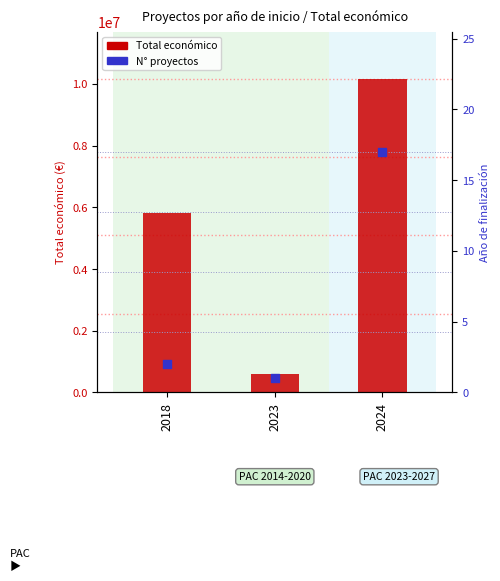

Which series has the largest total across all categories?

Total económico